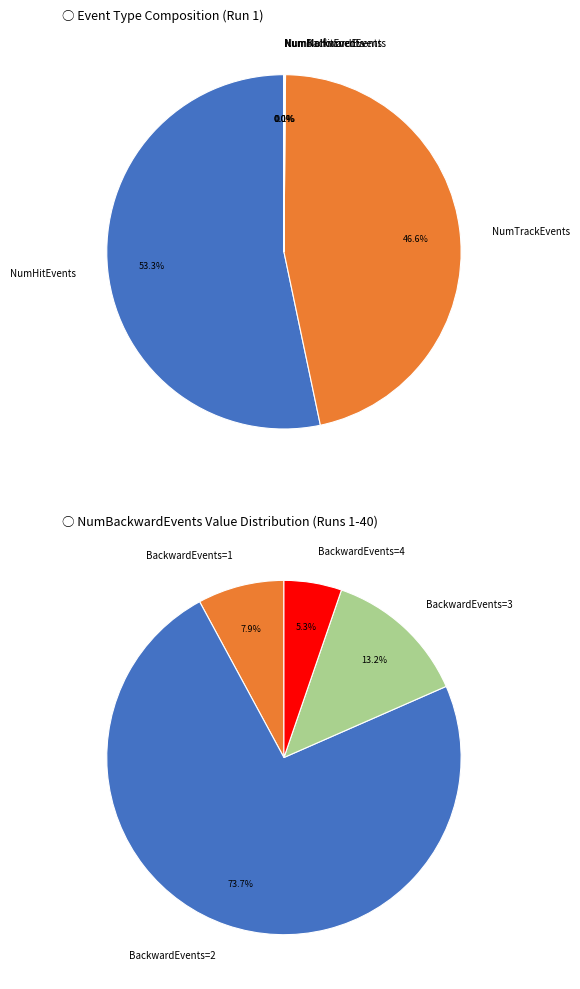

To the nearest percent, what is the difference between the largest and smallest slice percentages?

53%